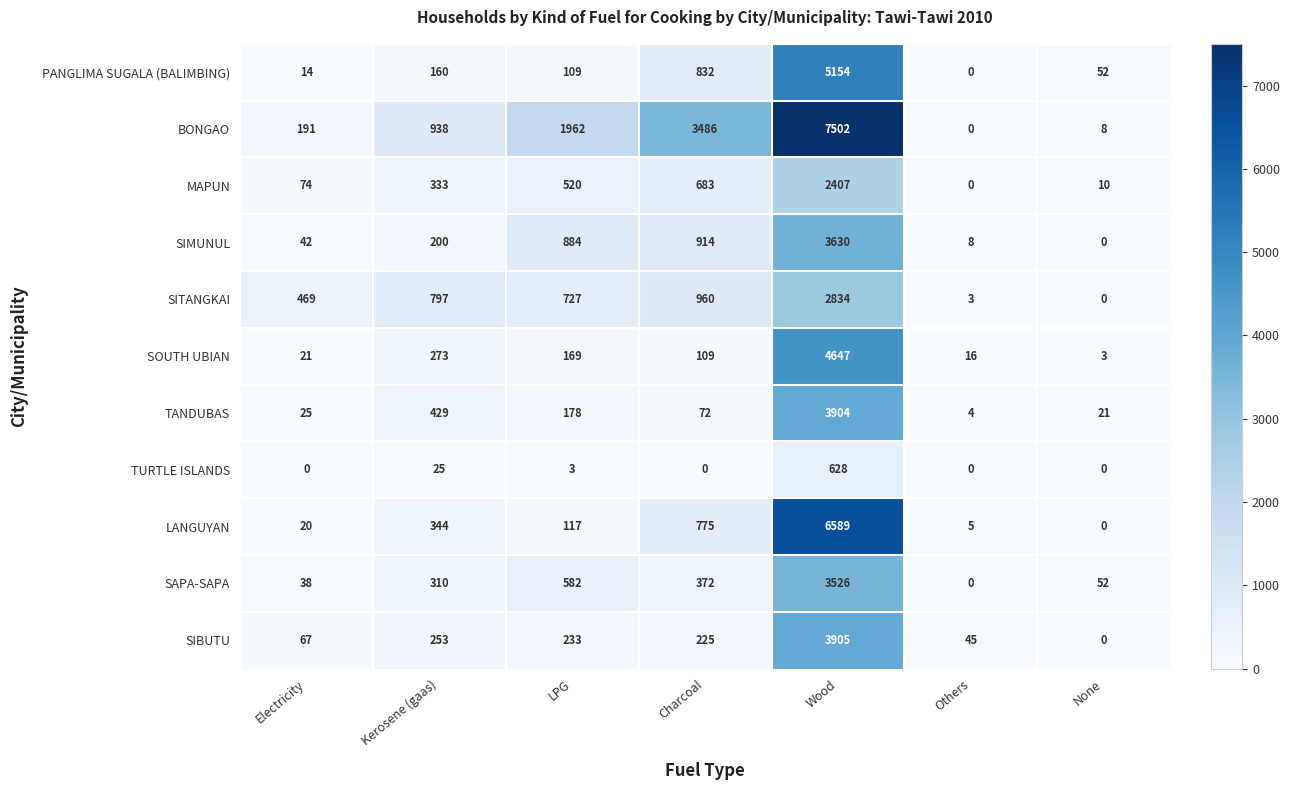

Between Wood and Others, which series saw the biggest shift?

BONGAO